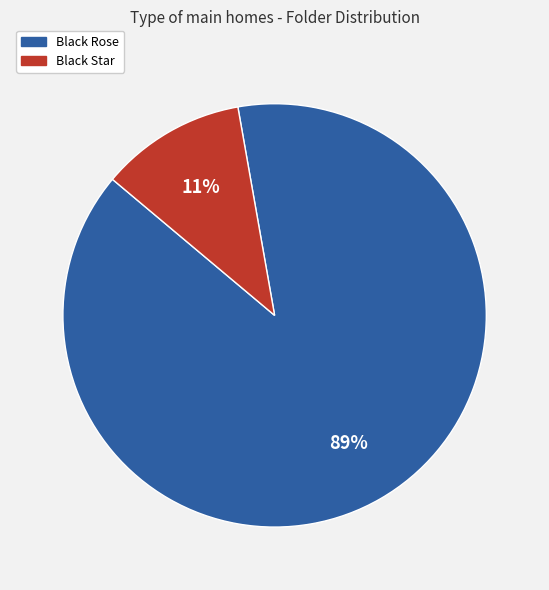

Is there any slice that represents more than half of the pie?

Yes